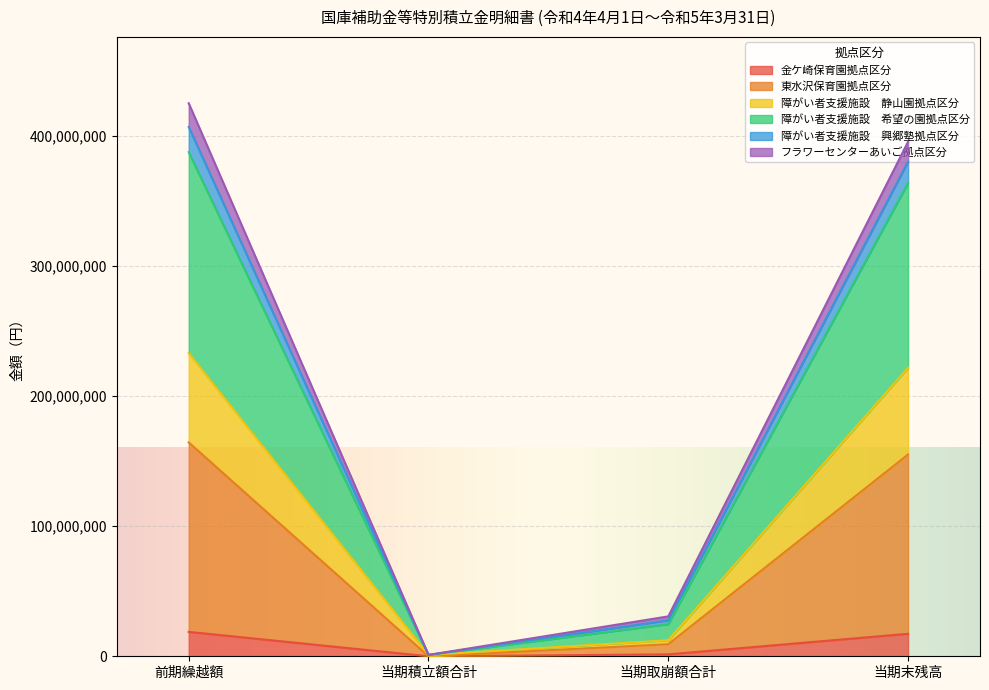

What is the maximum value for 金ケ崎保育園拠点区分?

18748449